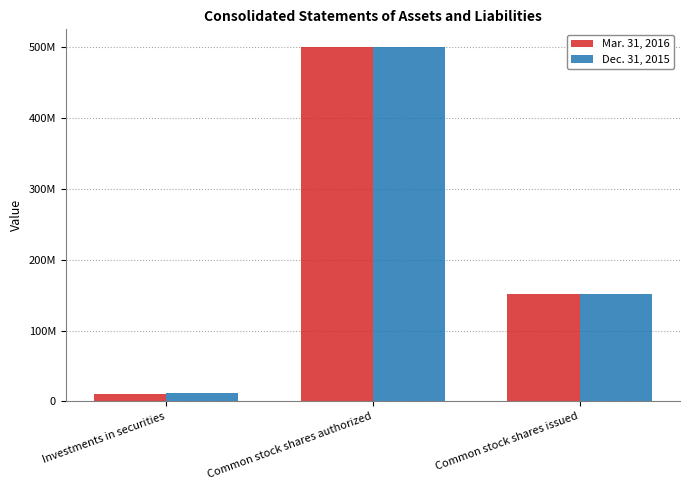

Which series changed the most between Common stock shares authorized and Common stock shares issued?

Mar. 31, 2016